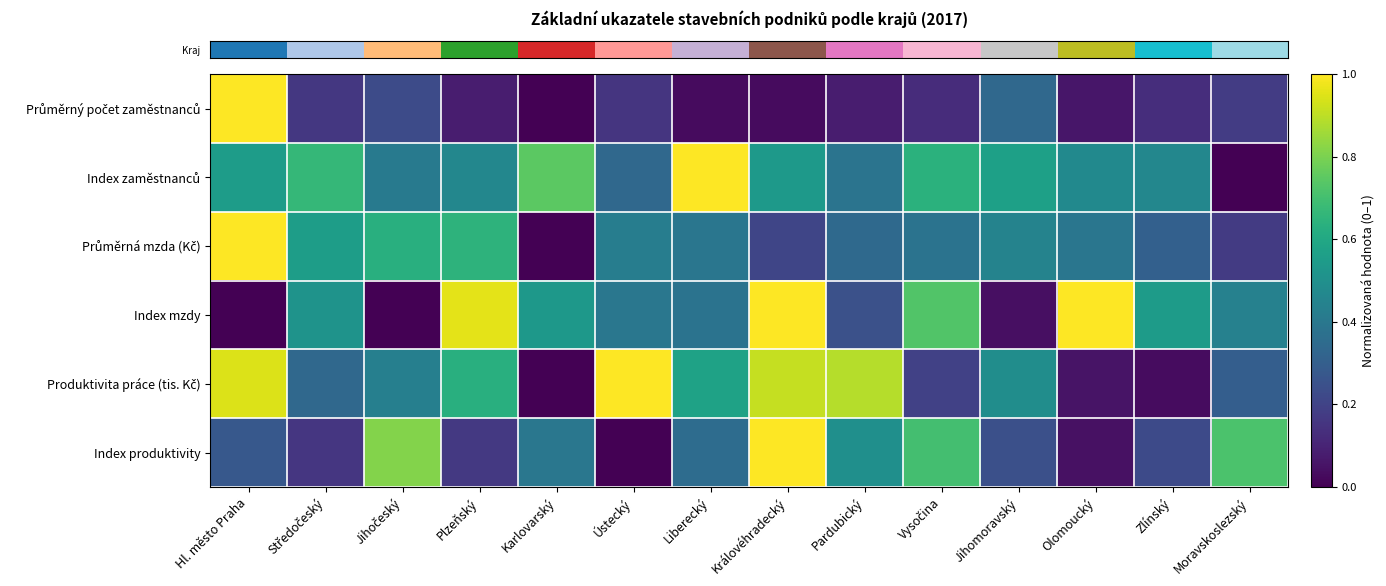

Count the number of data series in this chart.

6